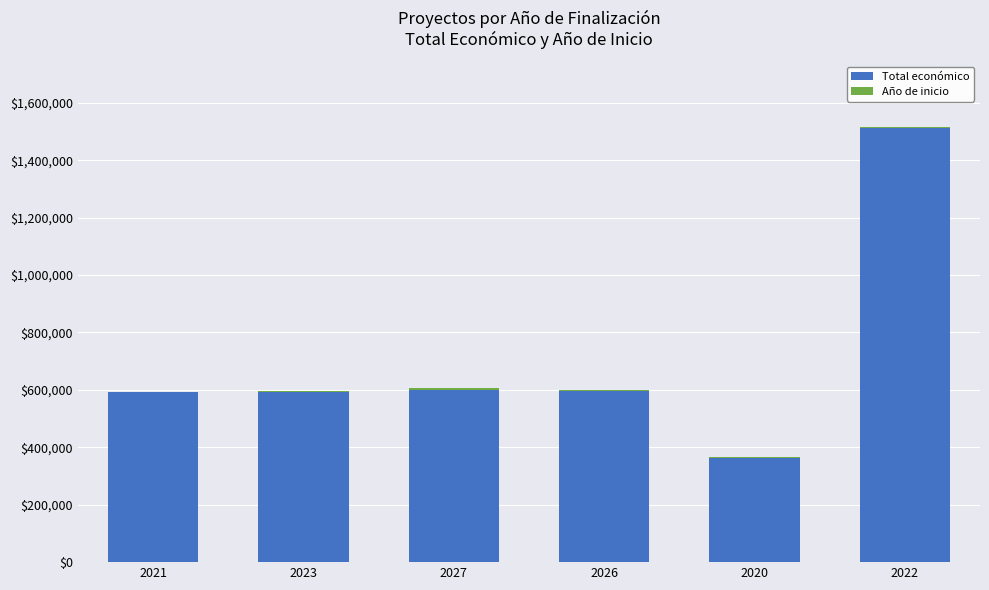

What is the sum of all Total económico values?

4257326